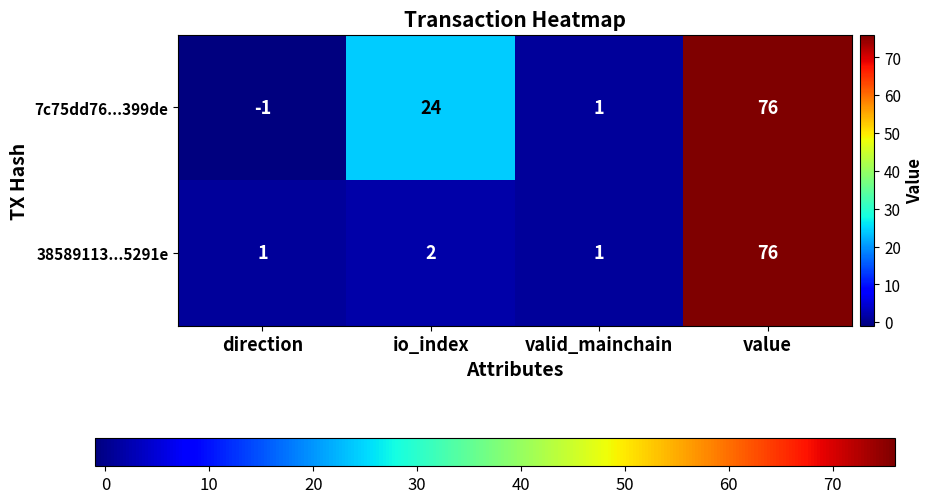

What is the sum of the 7c75dd76...399de values at value and direction?

75